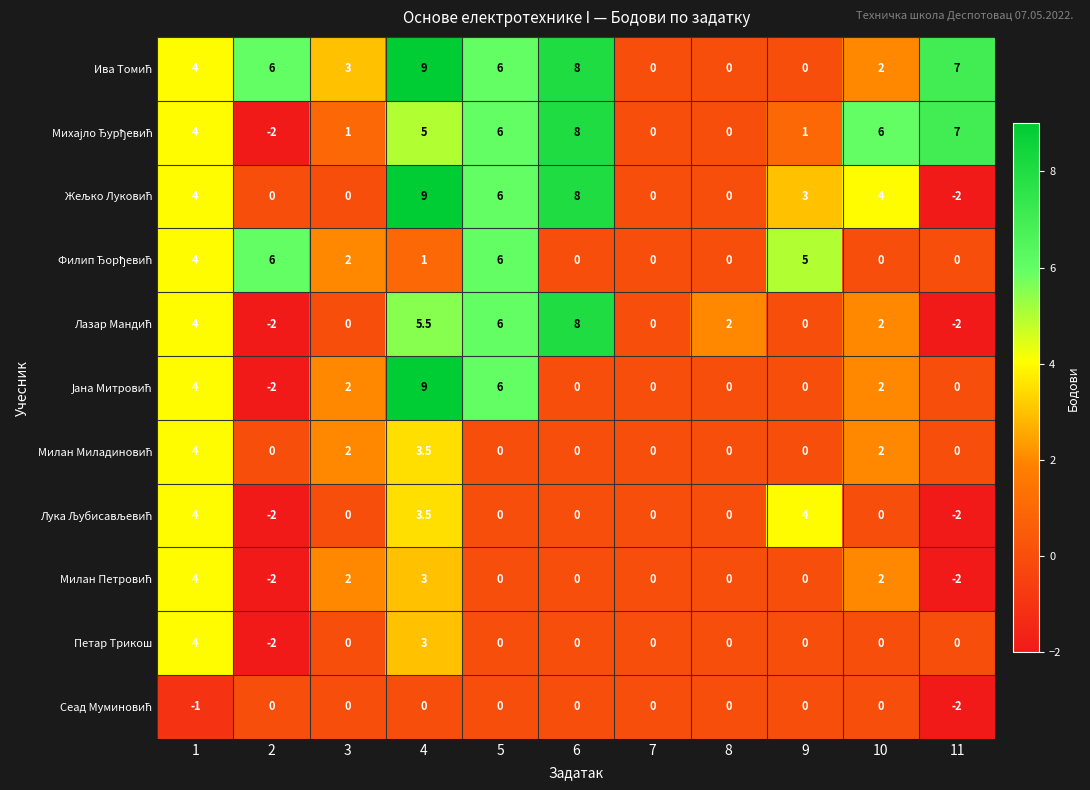

The value of Петар Трикош at 5 is 0.0. True or false?

True